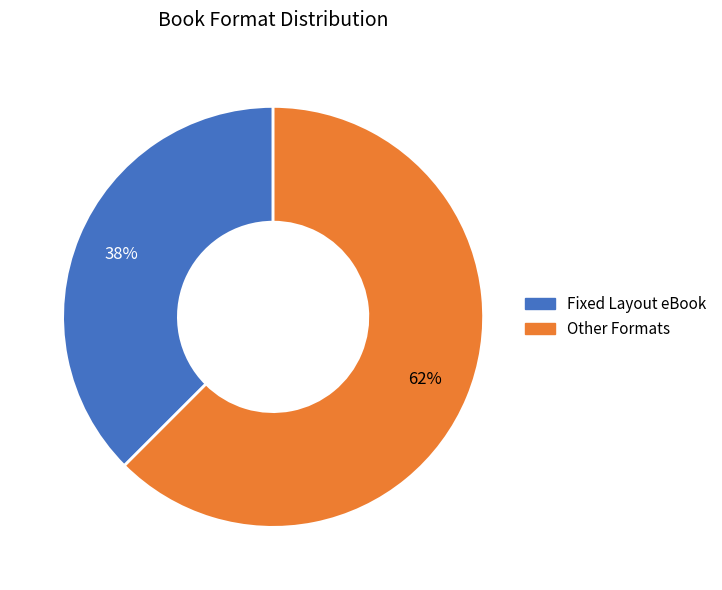

Is the sum of Other Formats and Fixed Layout eBook greater than half?

Yes